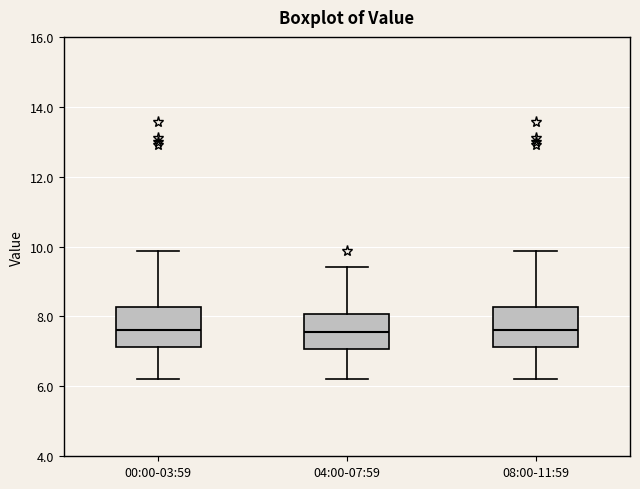

Reading left to right, transcribe this box plot: for each box, give where its median line is, the range the box spans, and where its two whiskers end, as read against the y-axis. The values are not printed on the chart, so give them approximately, as read against the axis.

00:00-03:59: median 7.6, box 7.2 to 8.2, whiskers 6.2 to 9.8
04:00-07:59: median 7.6, box 7.0 to 8.0, whiskers 6.2 to 9.4
08:00-11:59: median 7.6, box 7.2 to 8.2, whiskers 6.2 to 9.8